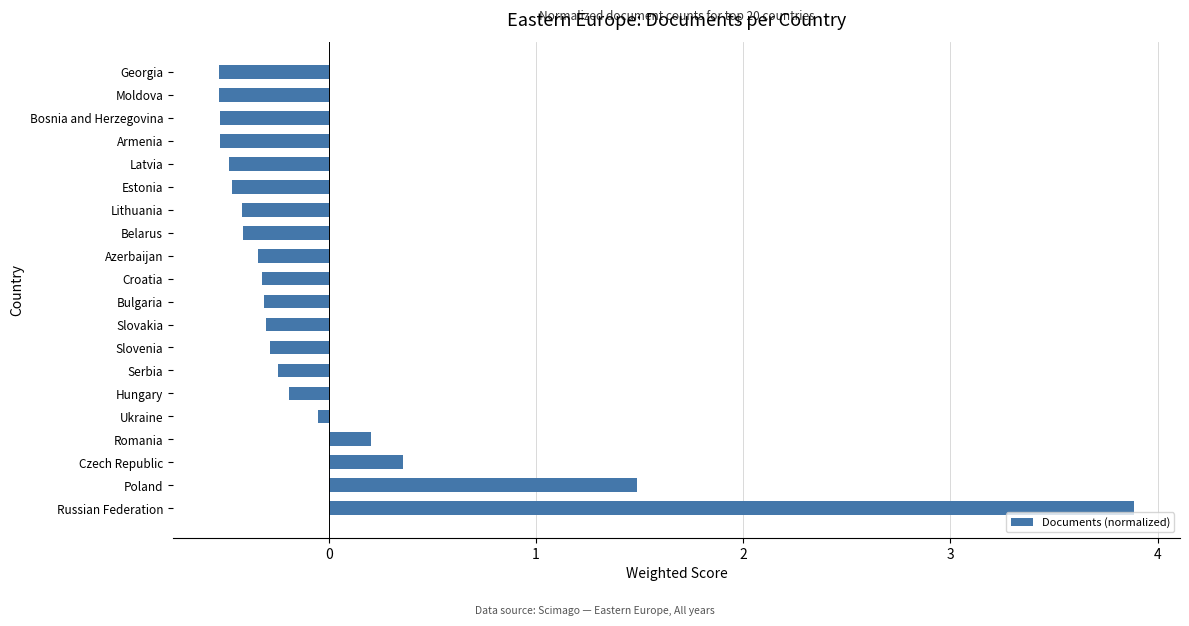

Is it true that the value at Bosnia and Herzegovina is -0.2?

False